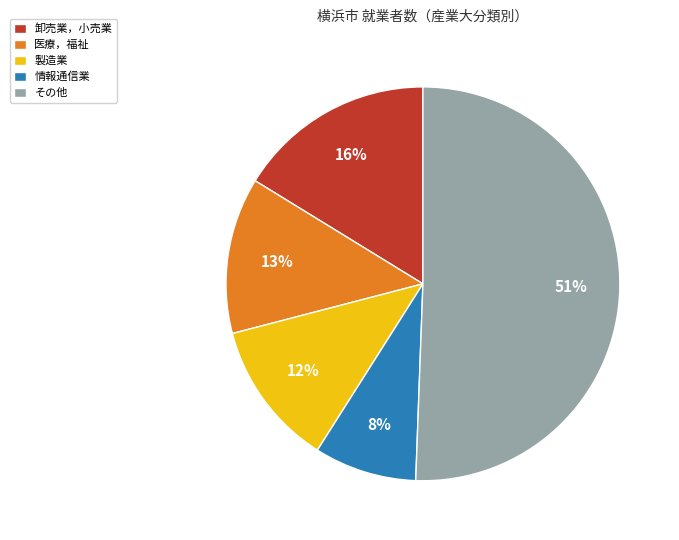

Does 情報通信業 account for over 50% of the chart?

No